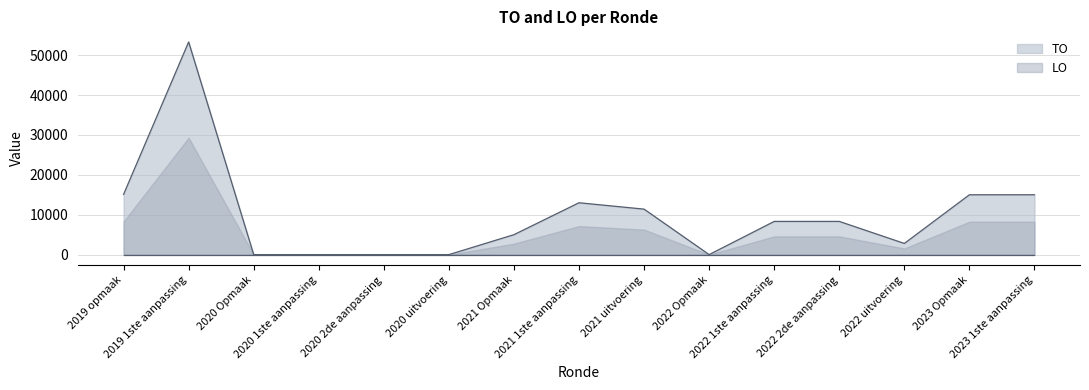

Which has a higher value, 2020 uitvoering or 2021 uitvoering?

2021 uitvoering